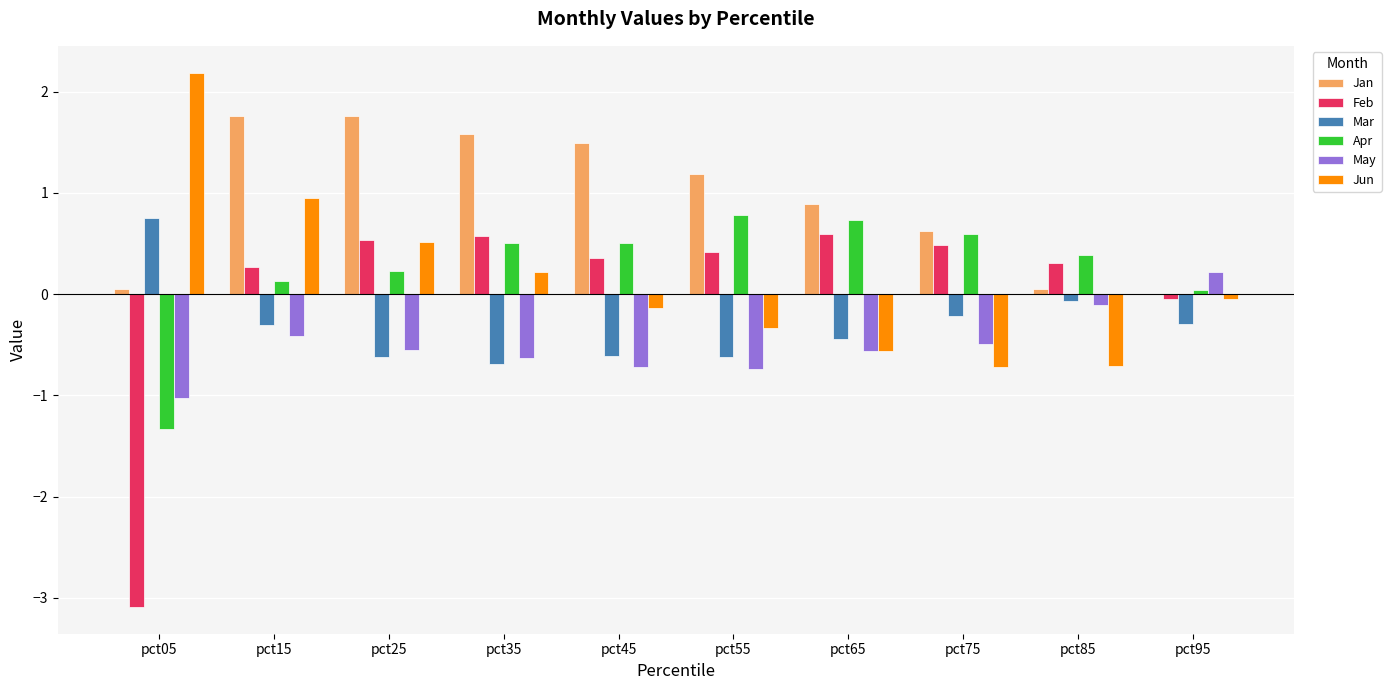

What are all the series names shown in the legend?

Jan, Feb, Mar, Apr, May, Jun